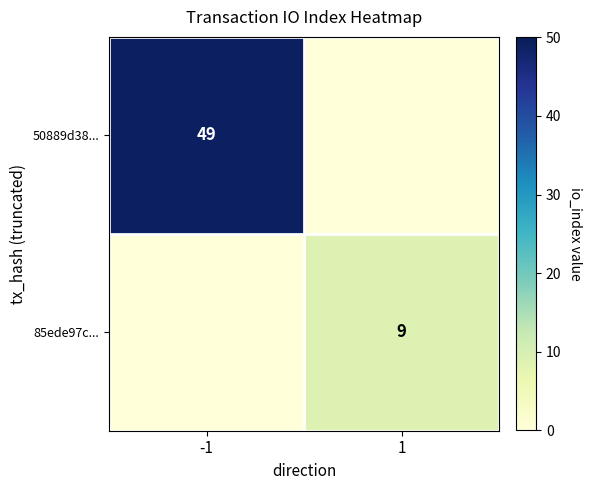

The 50889d38... series shows 77 at -1. True or false?

False